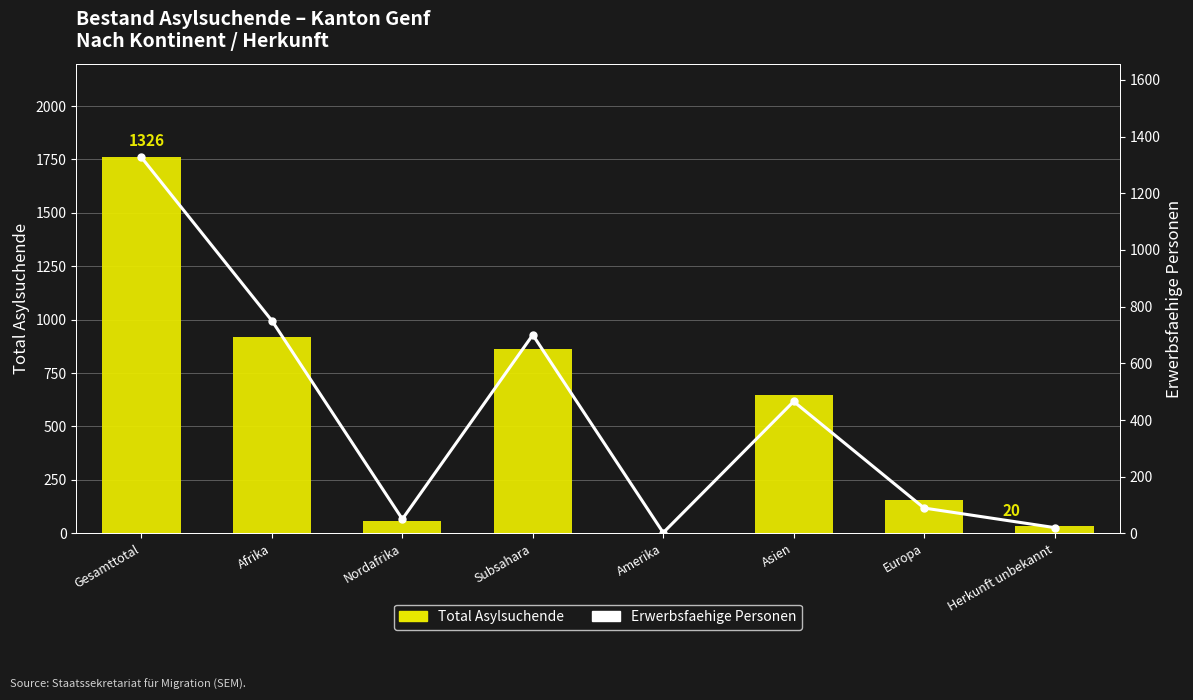

What are all the series names shown in the legend?

Total Asylsuchende, Erwerbsfaehige Personen